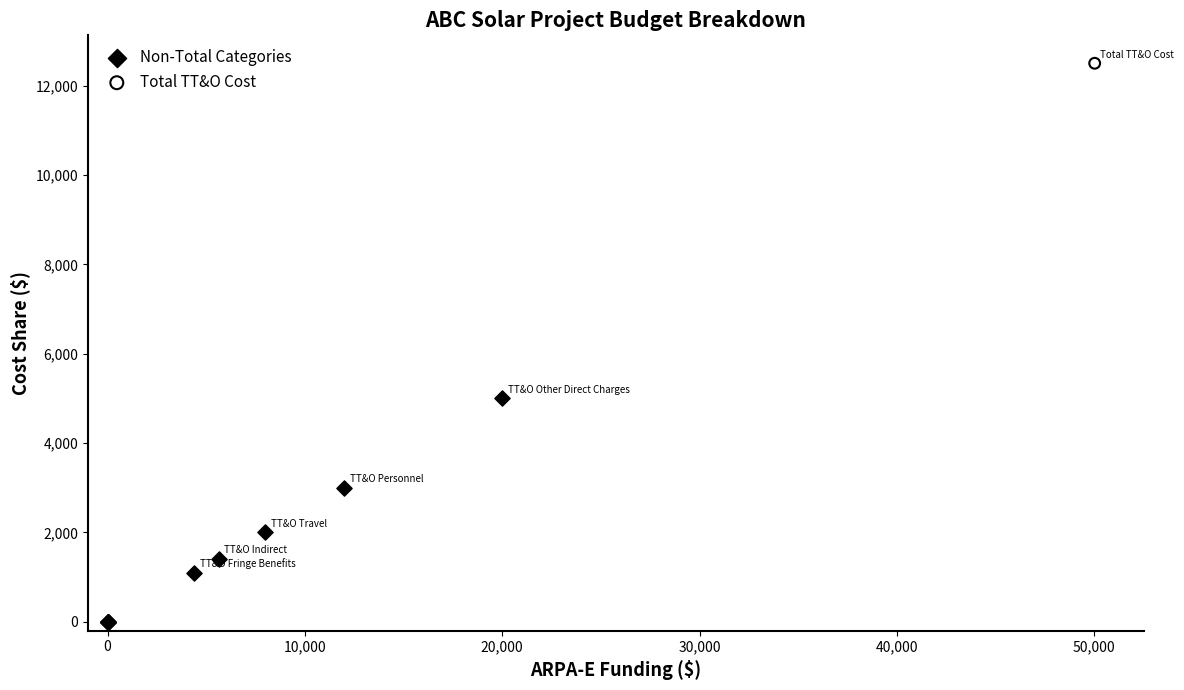

What are all the series names shown in the legend?

Non-Total Categories, Total TT&O Cost